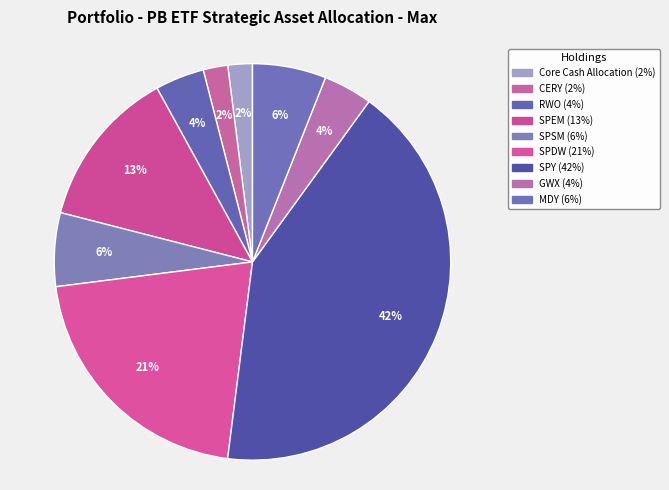

Combined, what portion of the pie is SPEM and RWO?

17.0%